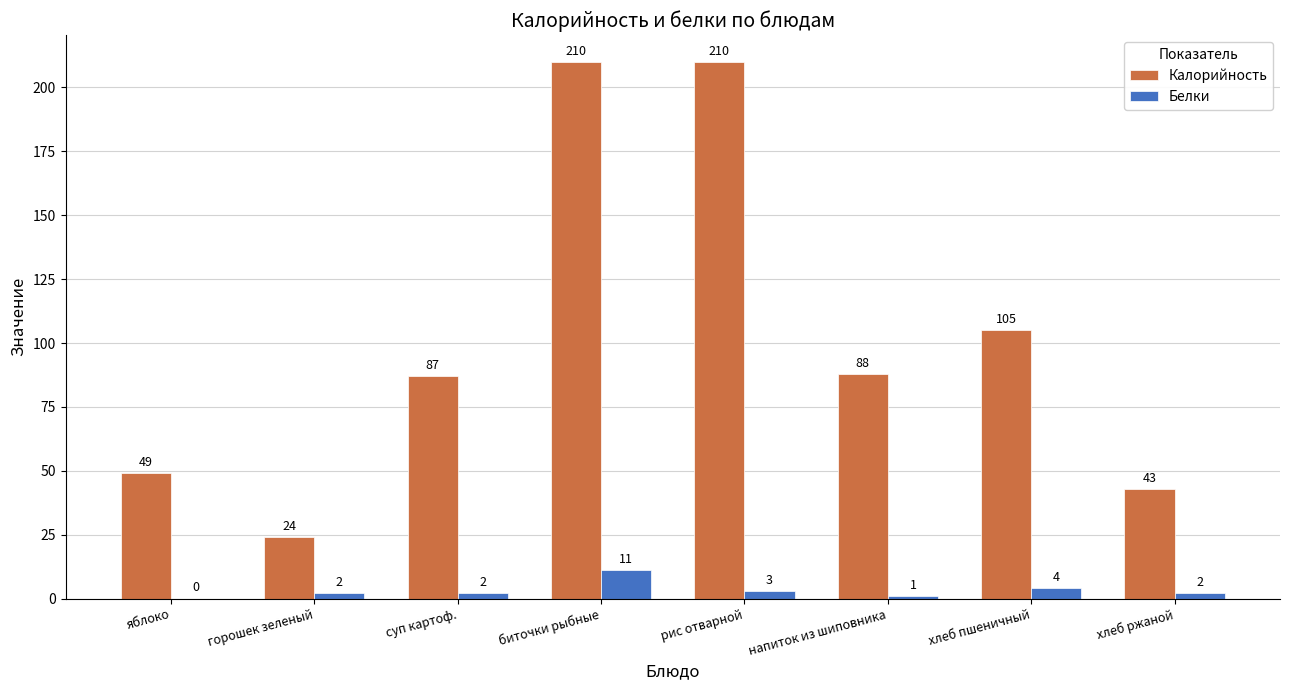

Reading right to left, transcribe all the data shown in this chart.

Калорийность: 43	105	88	210	210	87	24	49
Белки: 2	4	1	3	11	2	2	0